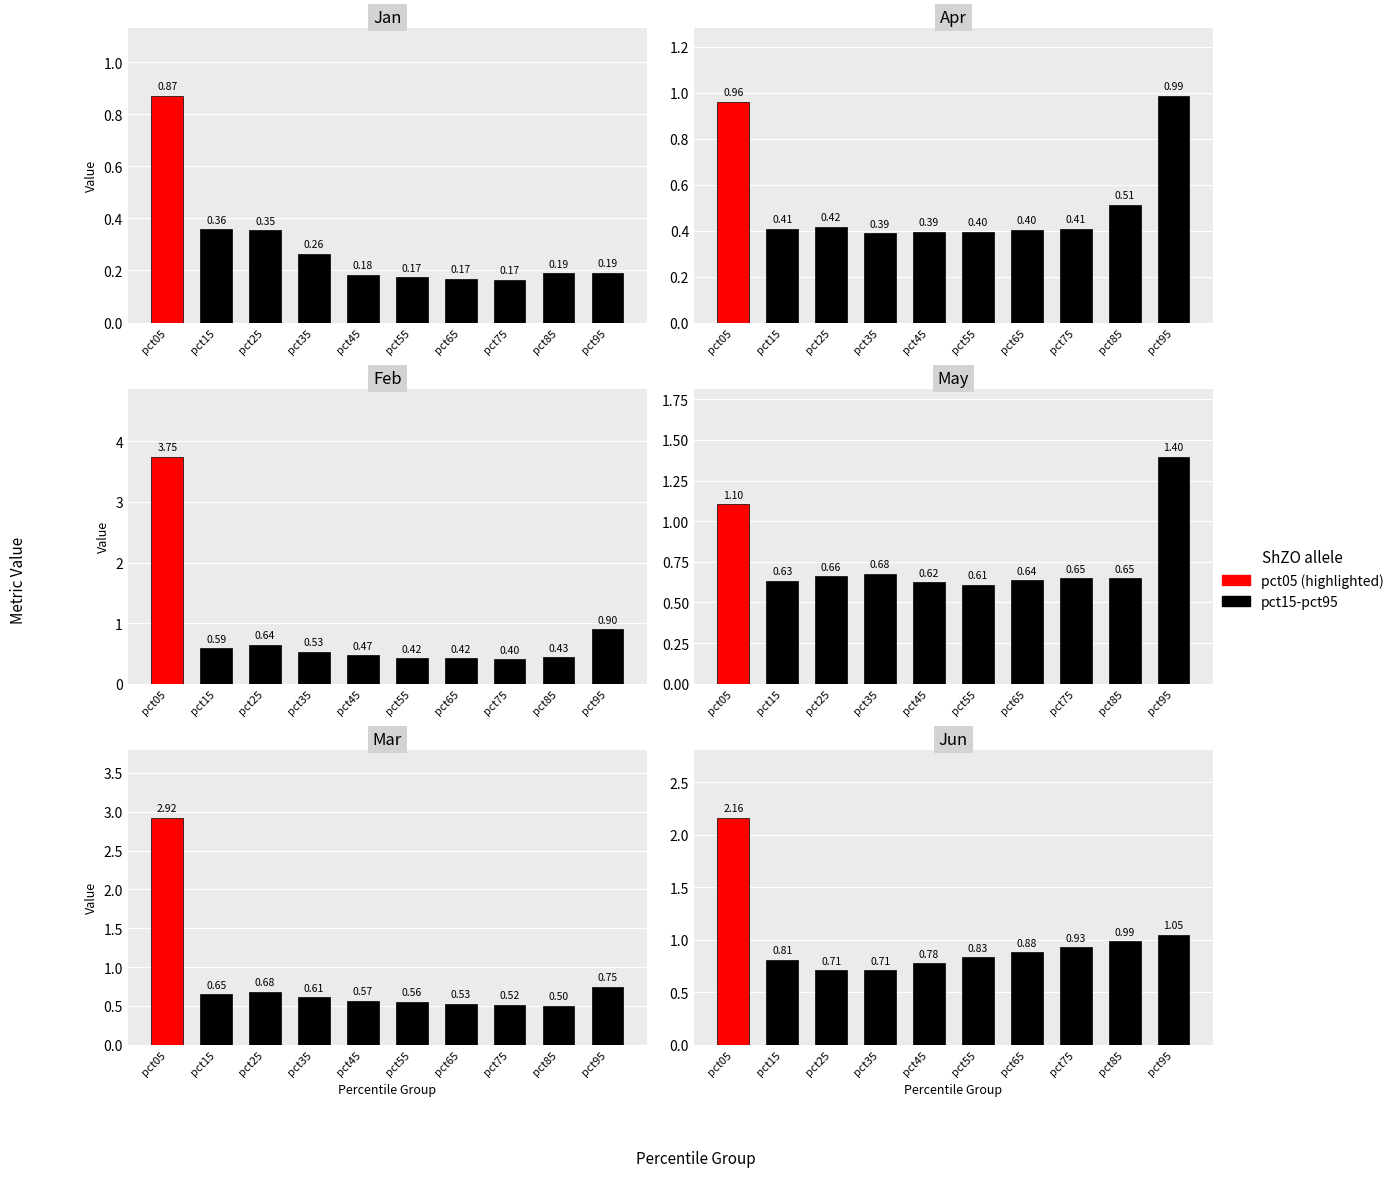

The value of Jan at pct35 is 0.3. True or false?

True